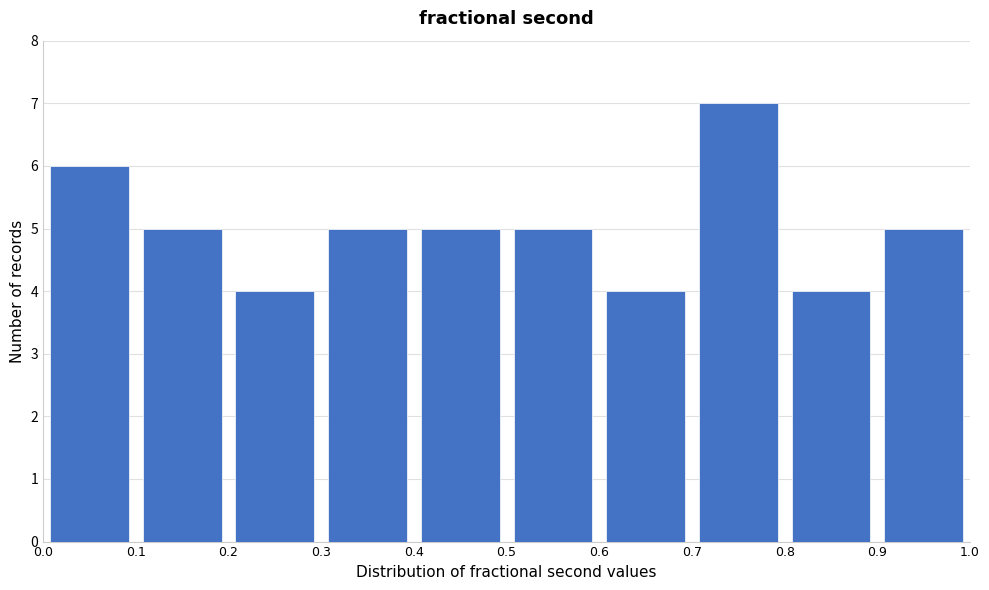

Over which range of the x-axis is the bar tallest?

0.7 to 0.8